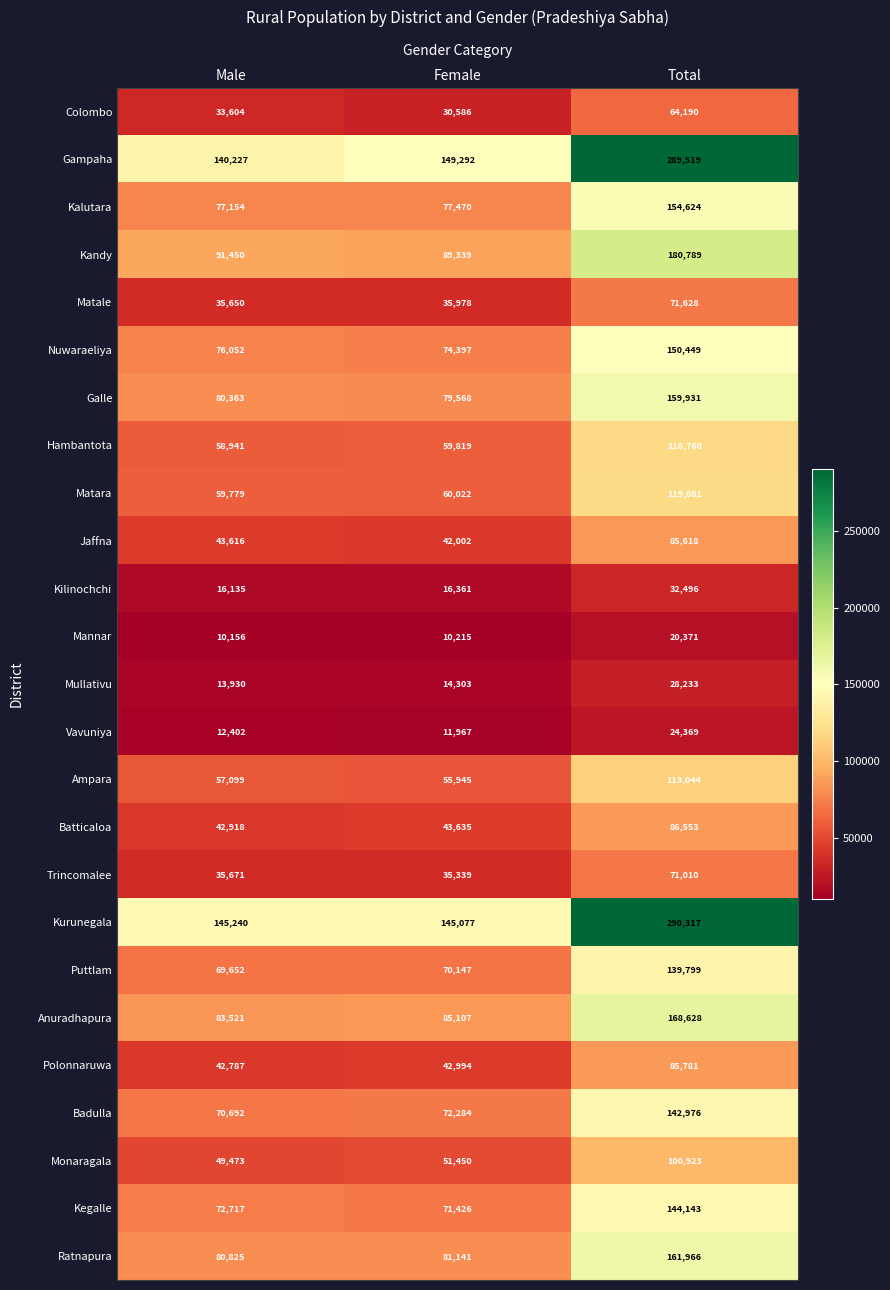

What is the difference between the second highest and minimum values in the Galle series?

795